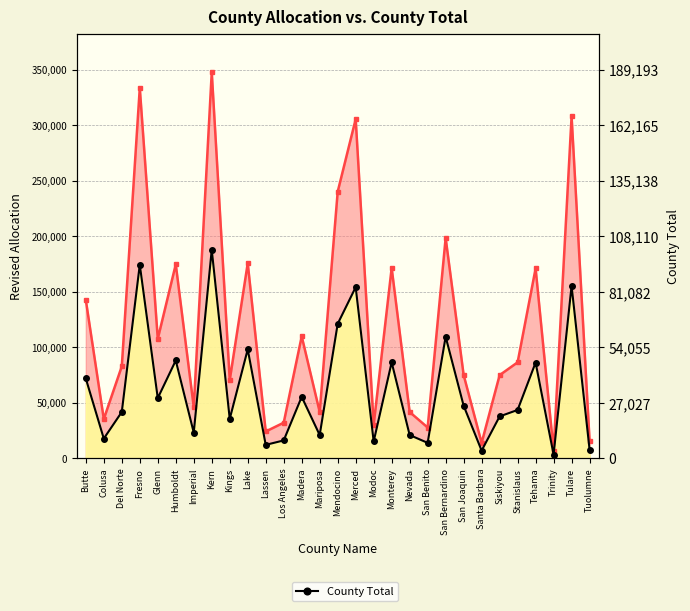

What is the label of the 22nd point from the right?

Kern